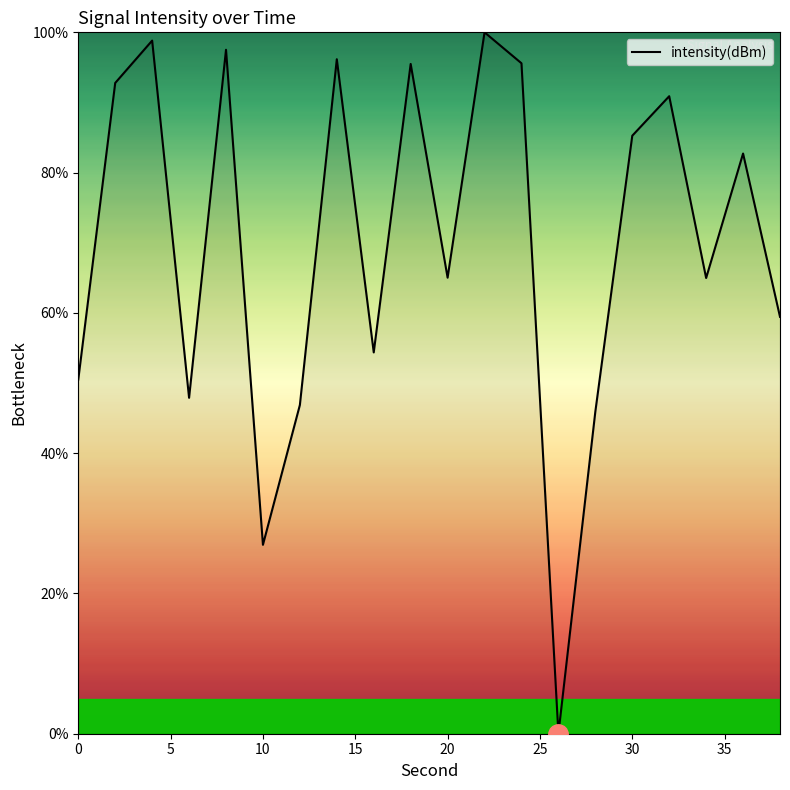

What is the difference between the maximum and minimum values?

100.0